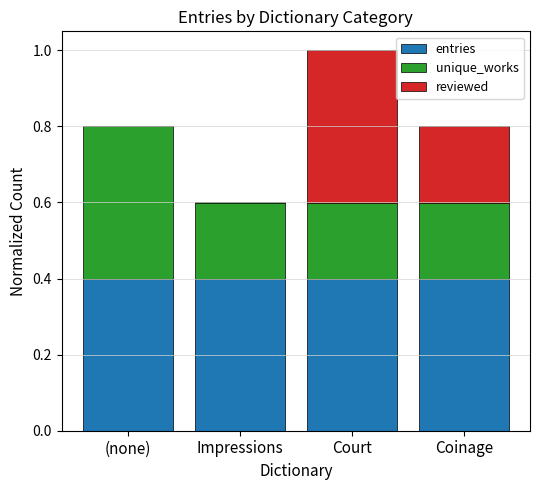

At which category is the sum across all series the highest?

Court